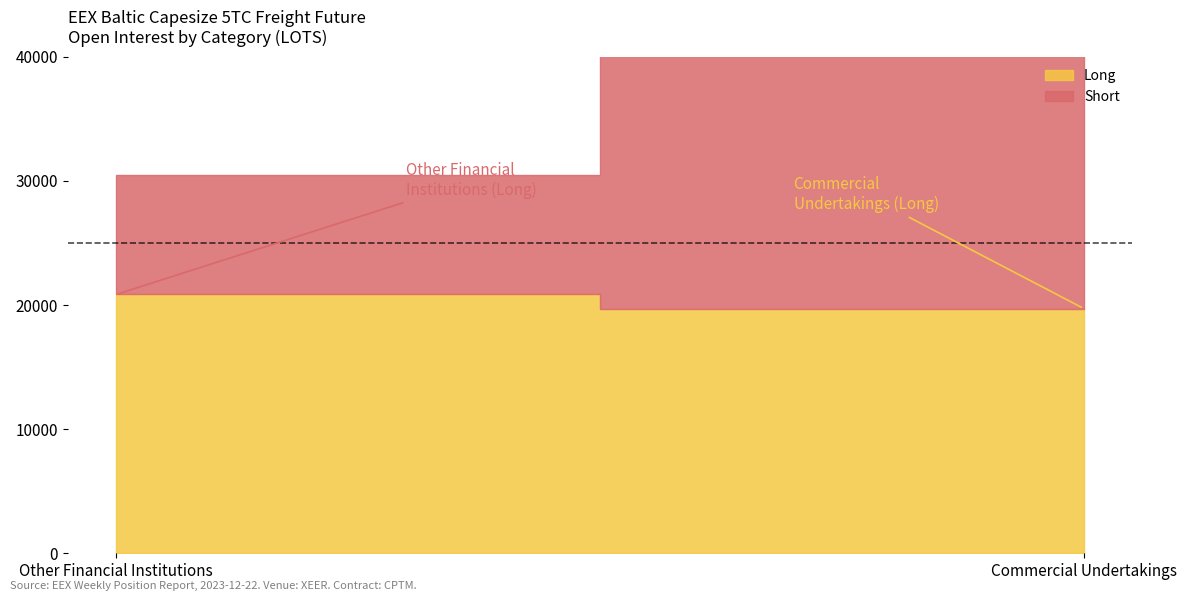

What is the lowest value of the Long series?

19710.2